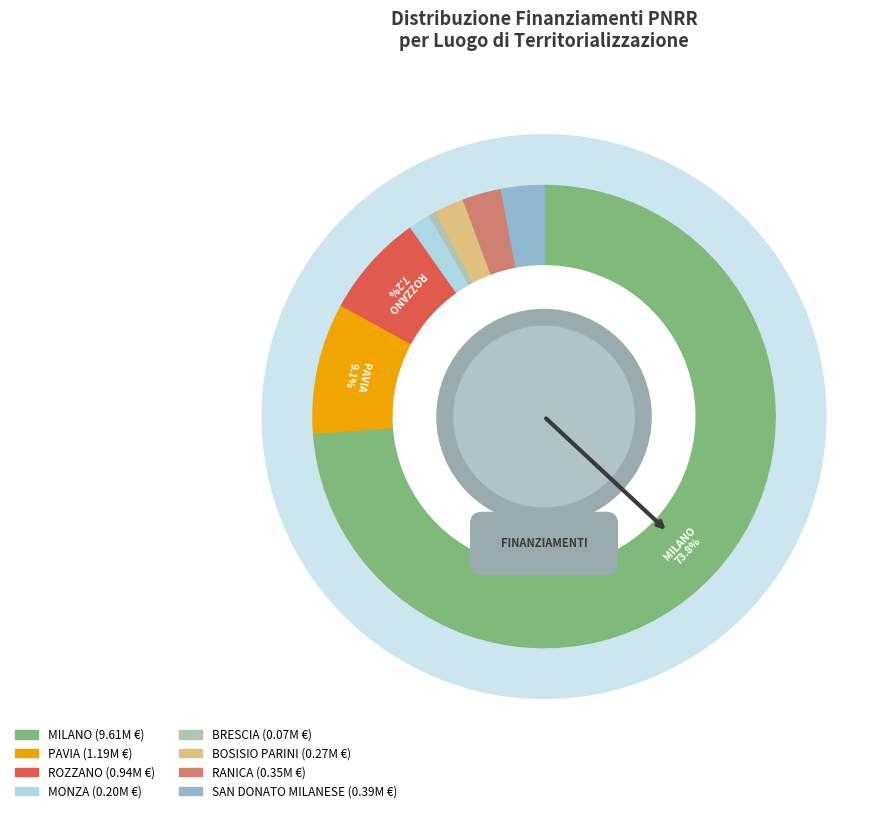

The ROZZANO slice represents 1% of the pie. True or false?

False